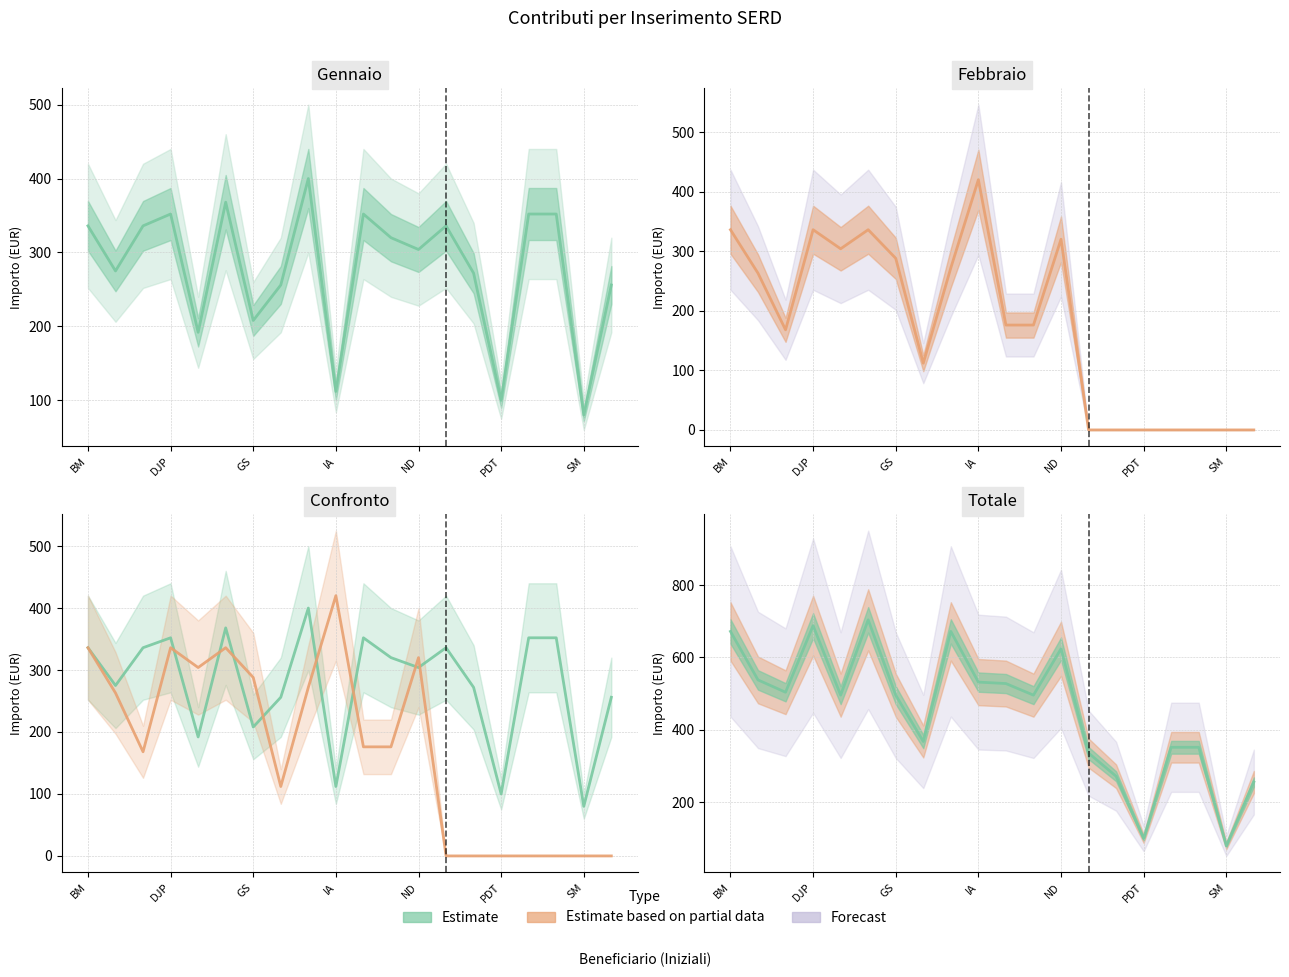

What is the difference between the maximum and second lowest values in the Febbraio series?

420